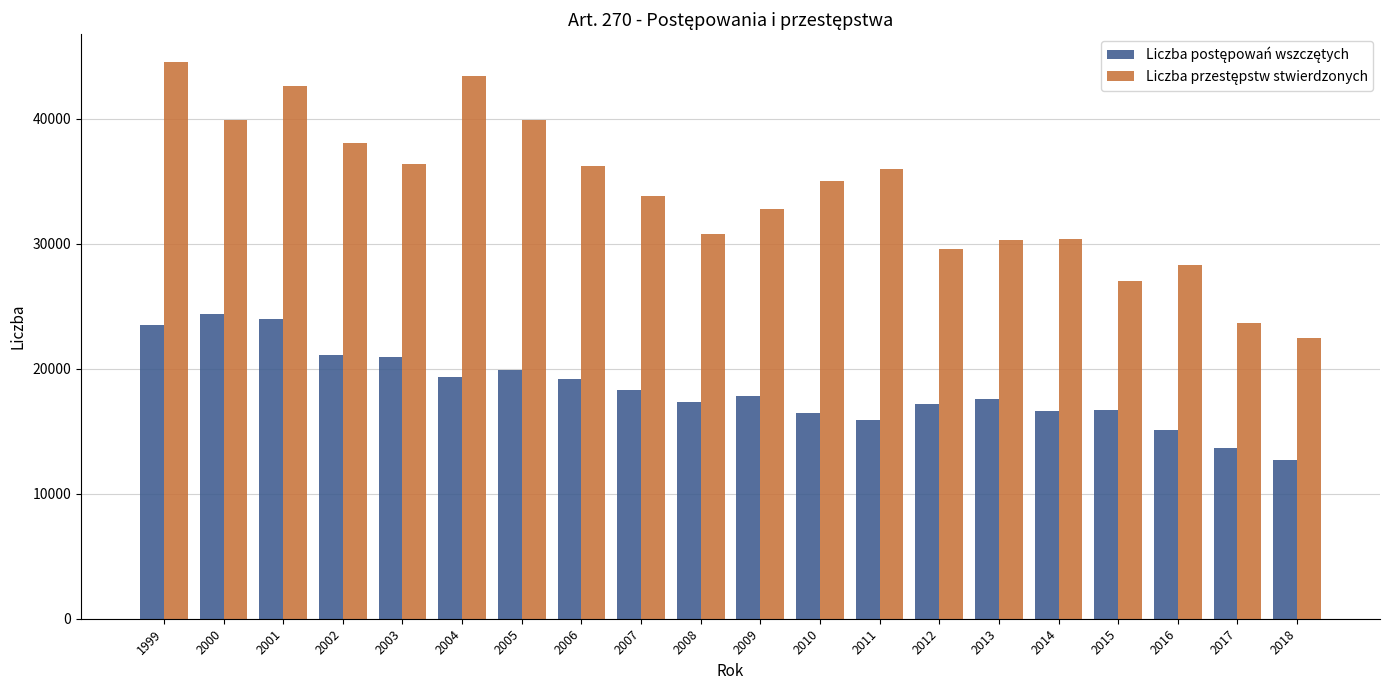

How many distinct data groups are displayed?

2